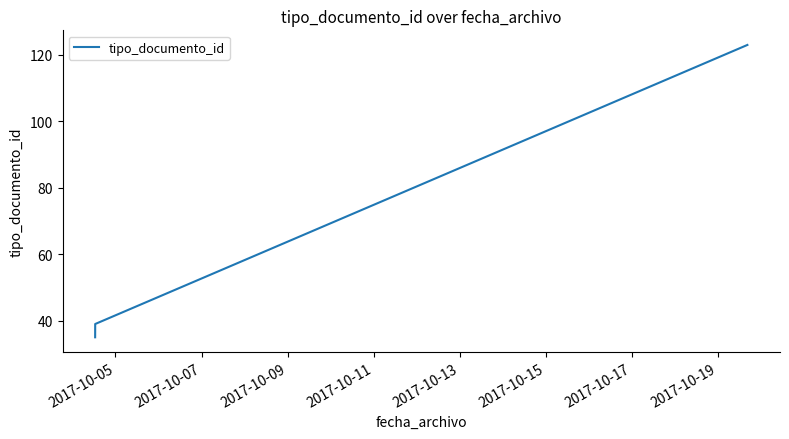

What is the maximum value shown in the chart?

123